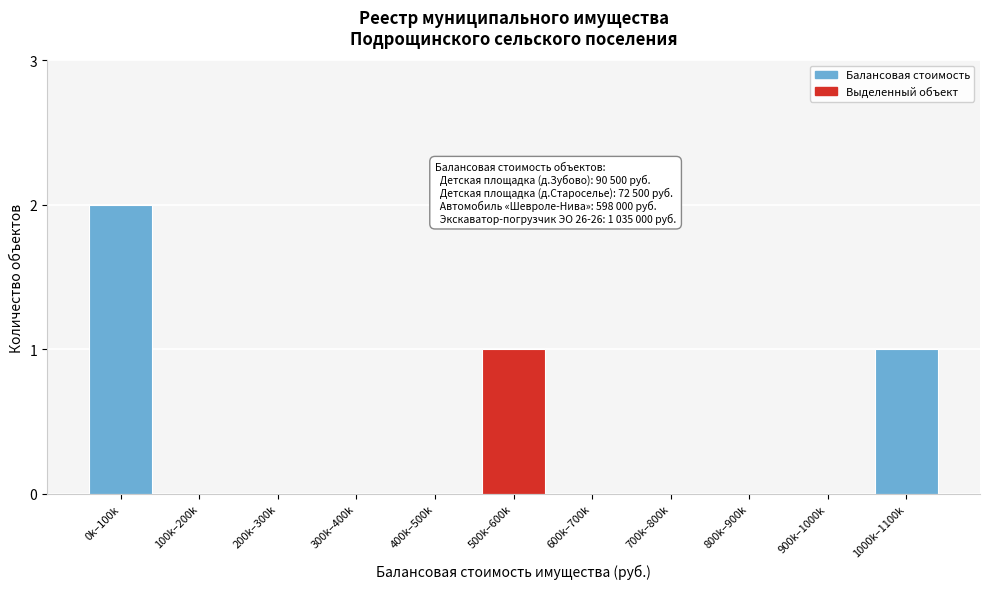

Reading left to right, transcribe all the data shown in this chart.

0k–100k=2	100k–200k=0	200k–300k=0	300k–400k=0	400k–500k=0	500k–600k=1	600k–700k=0	700k–800k=0	800k–900k=0	900k–1000k=0	1000k–1100k=1